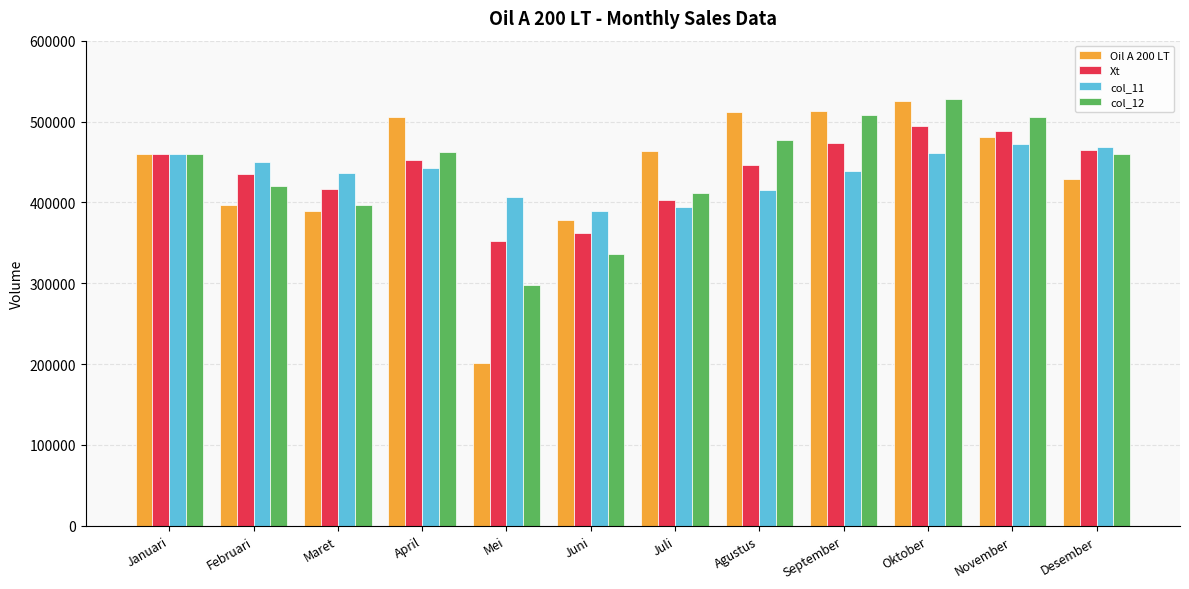

True or false: Xt has a value of 362403.2 at Juni.

True